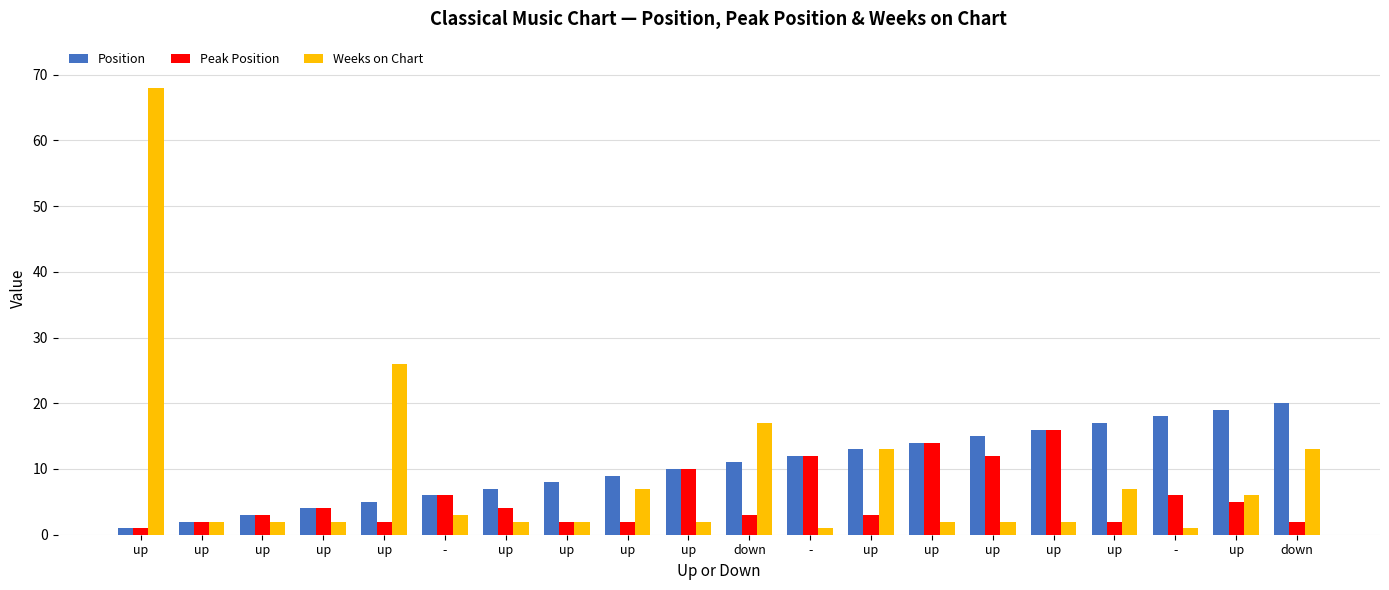

How many groups of bars are there?

20